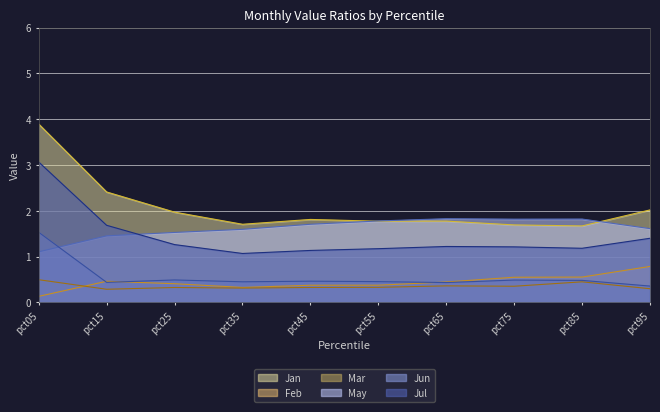

How many lines are shown in the chart?

6